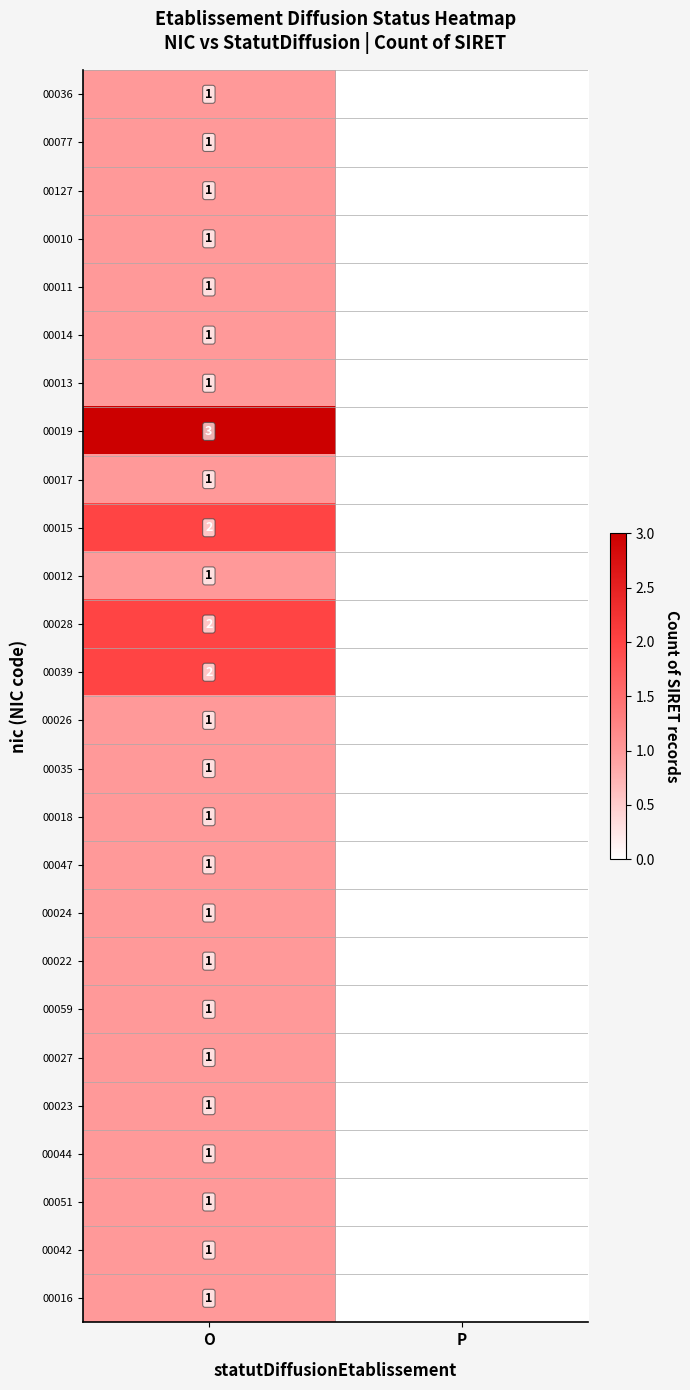

Is it true that 00019 equals 5 at O?

False